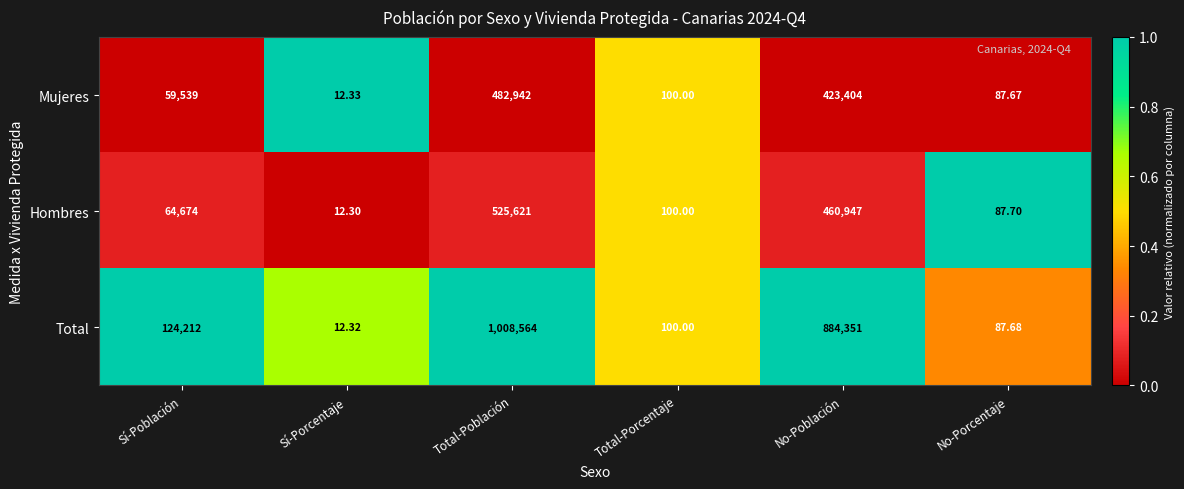

How many distinct data groups are displayed?

3